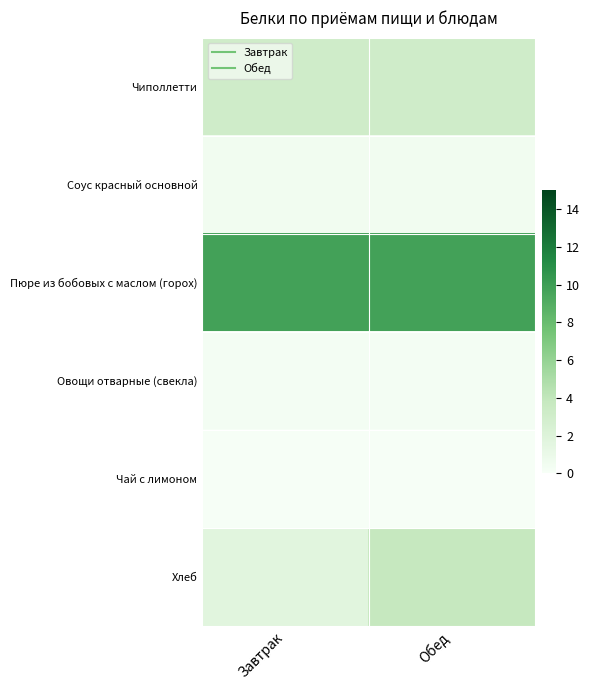

At how many categories does at least one series exceed 4?

2